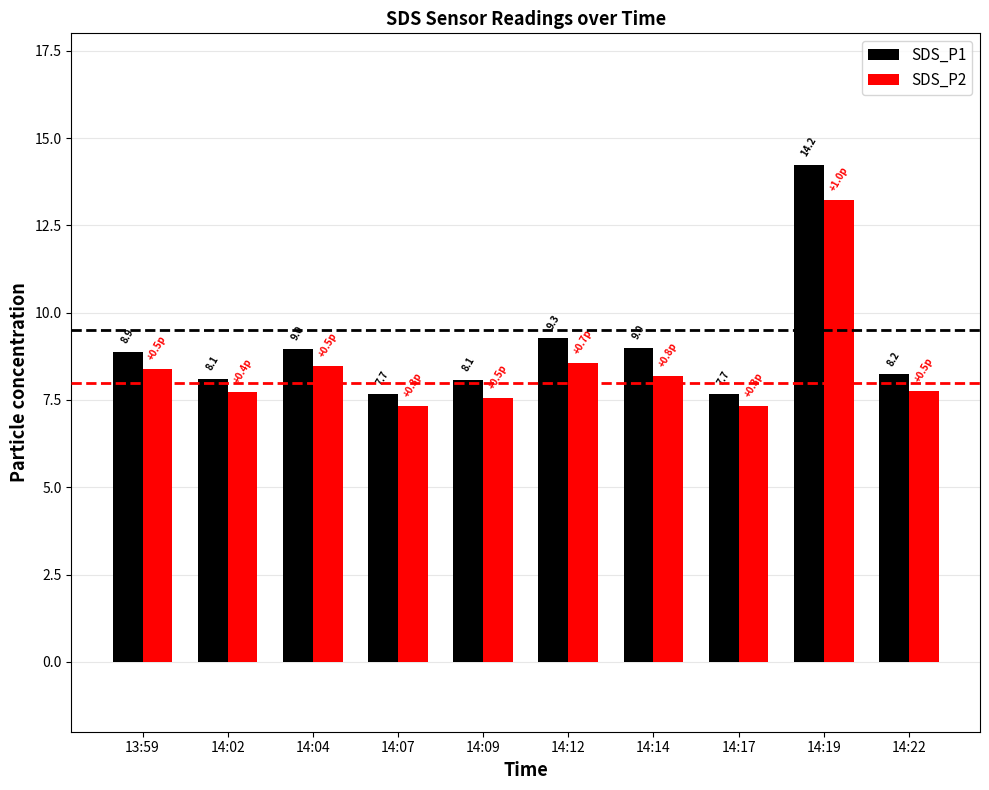

What is the value of the SDS_P1 bar at the 9th from the left?

14.2